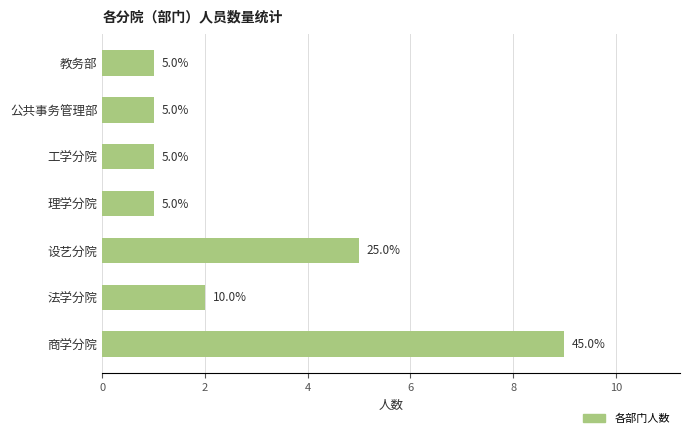

What is the greatest value displayed?

9